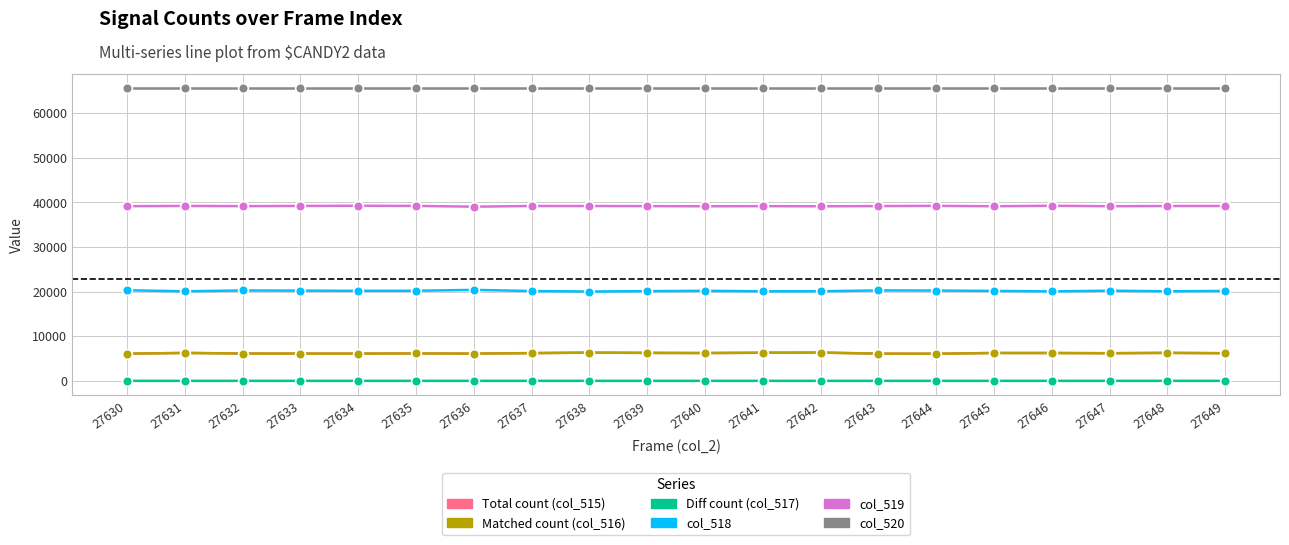

What is the difference between the highest and lowest values at 27643?

65535